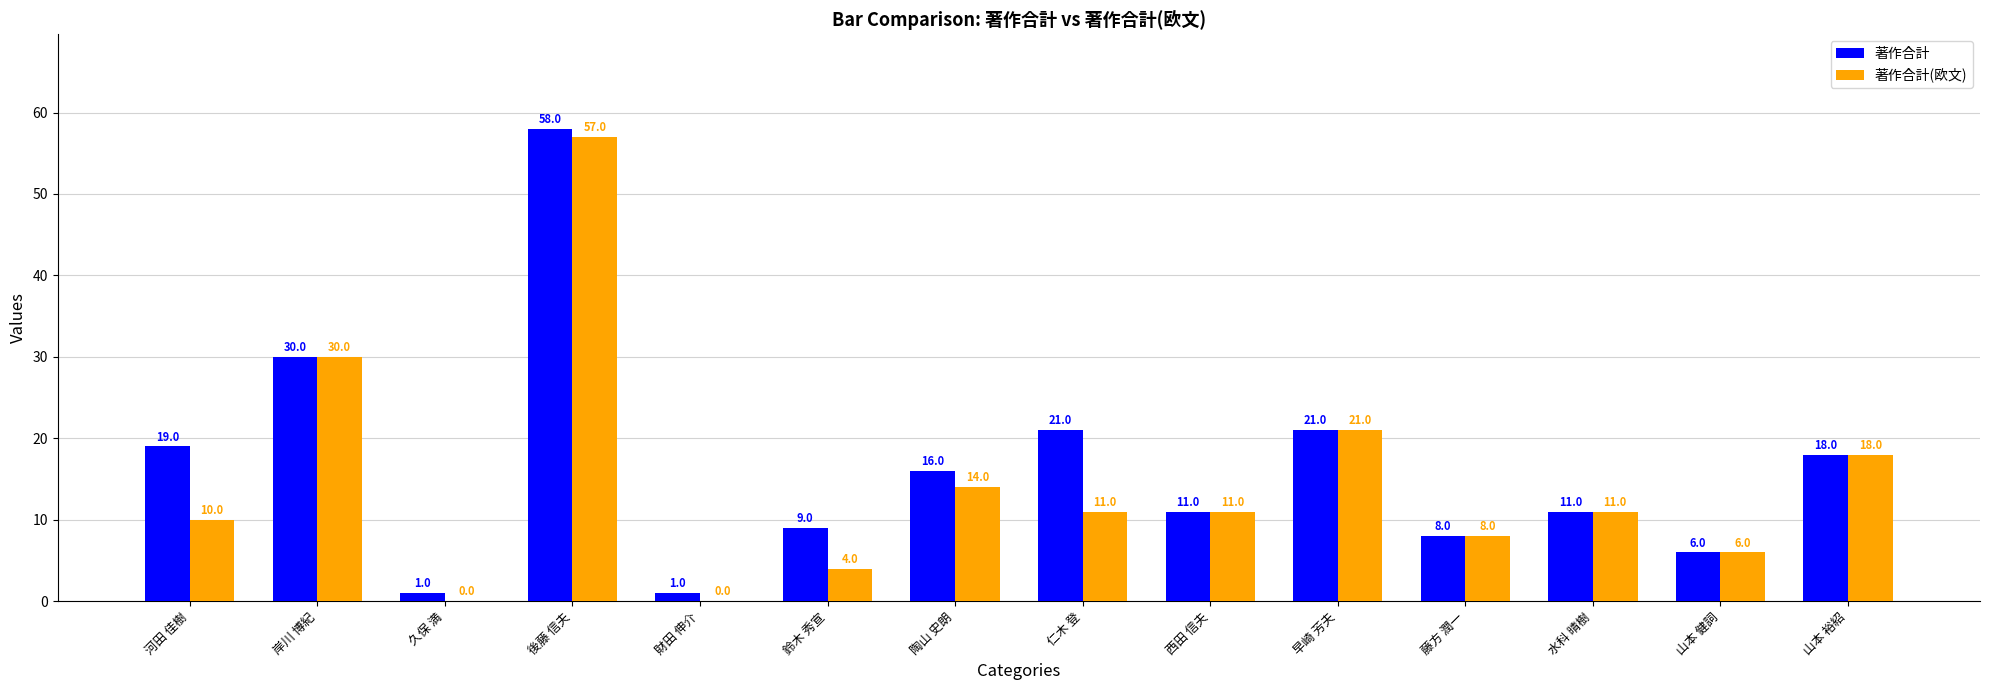

At which category is the sum across all series the highest?

後藤 信夫